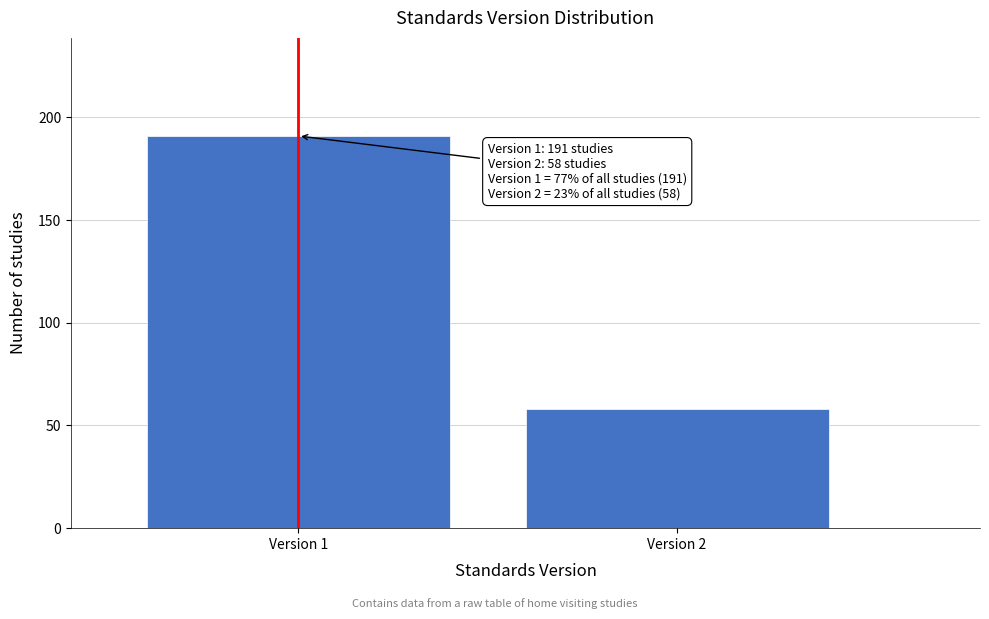

Reading right to left, extract all data points from this chart.

Version 2=58	Version 1=191